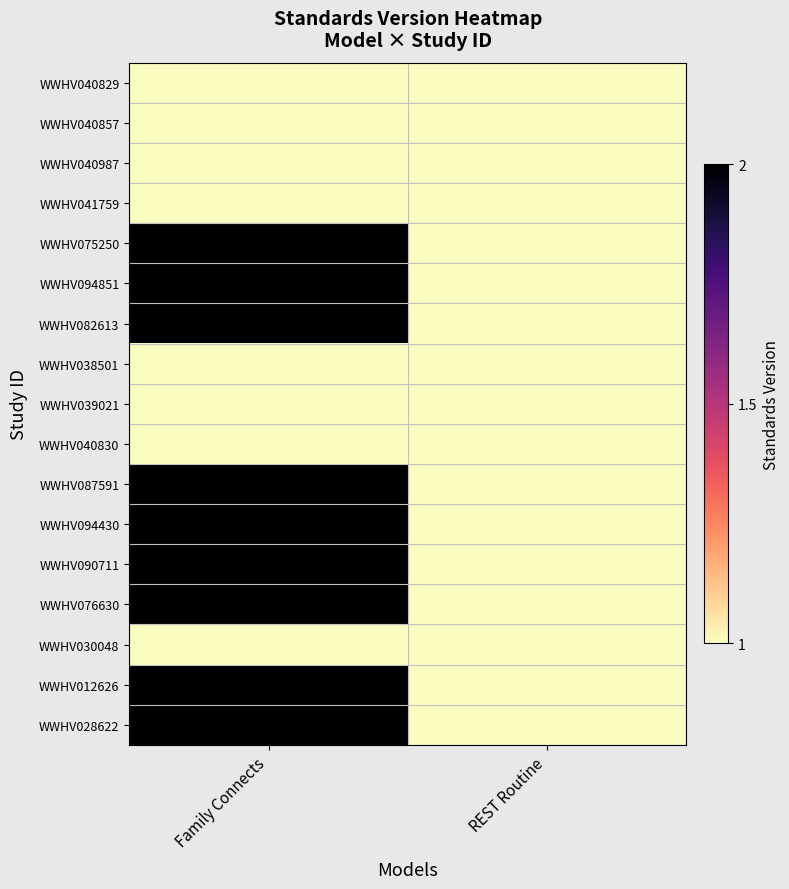

At which category is the sum across all series the highest?

Family Connects